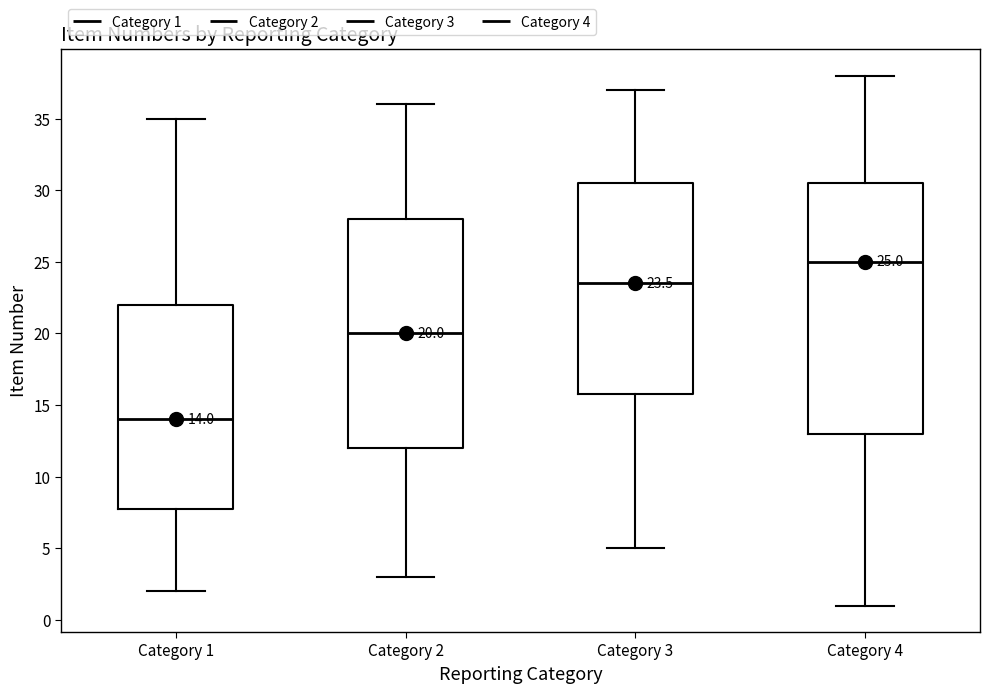

Which box has the highest median line?

Category 4